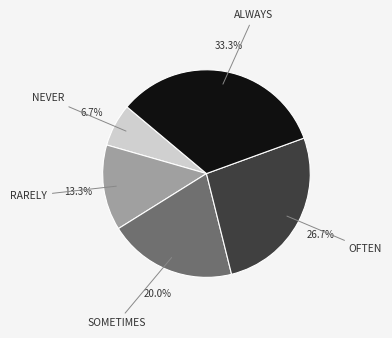

Does any single category account for the majority?

No